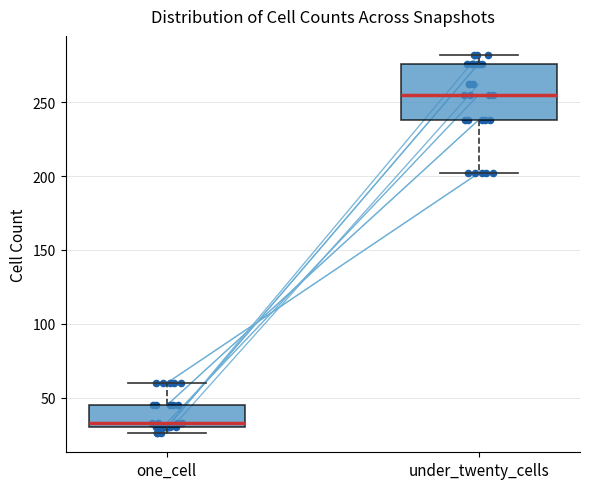

Where is the upper edge of the box for one_cell on the y-axis? The values are not printed on the chart, so give them approximately, as read against the axis.

45